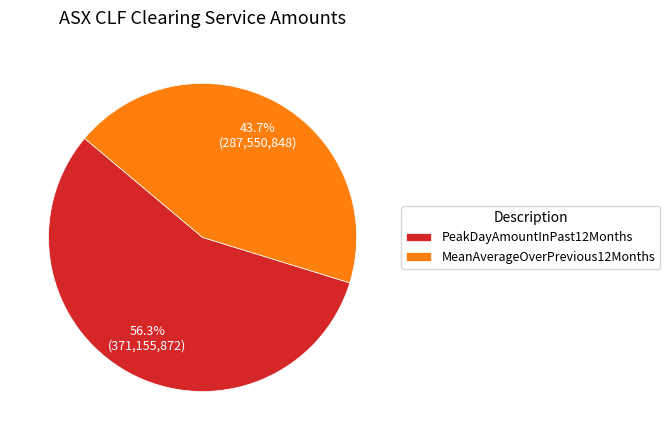

Which has a higher value, PeakDayAmountInPast12Months or MeanAverageOverPrevious12Months?

PeakDayAmountInPast12Months